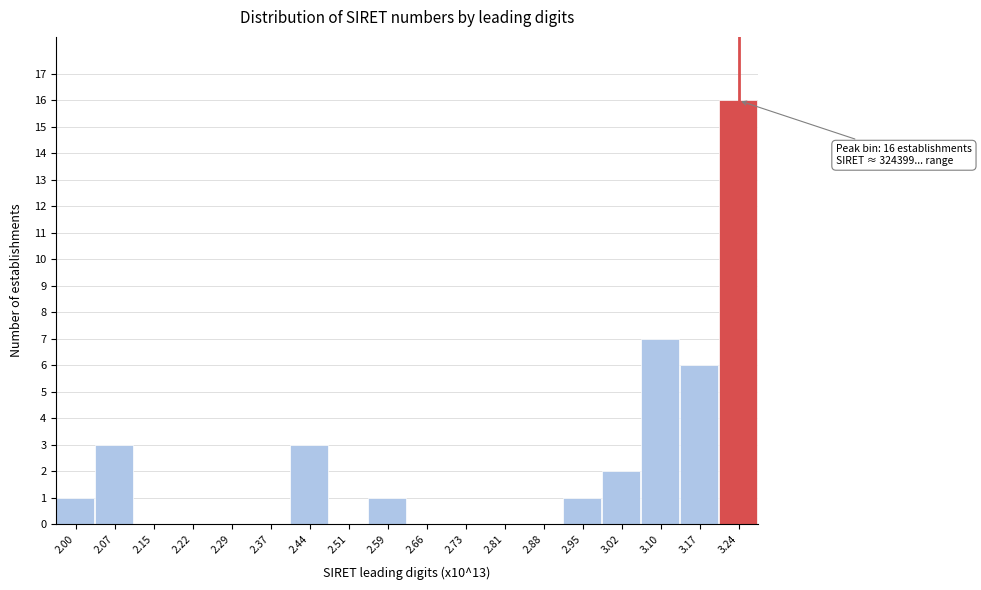

Reading left to right, what are all the values shown in this chart?

2.00=1	2.07=3	2.15=0	2.22=0	2.29=0	2.37=0	2.44=3	2.51=0	2.59=1	2.66=0	2.73=0	2.81=0	2.88=0	2.95=1	3.02=2	3.10=7	3.17=6	3.24=16